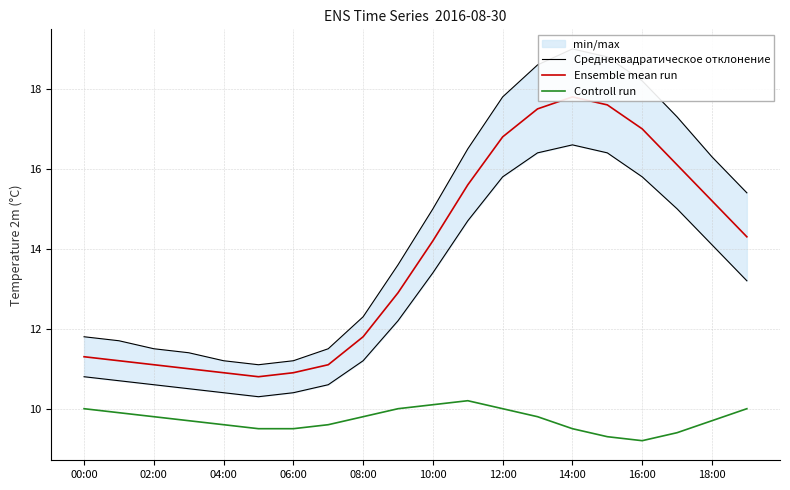

True or false: Controll run and Среднеквадратическое отклонение intersect in this chart.

False